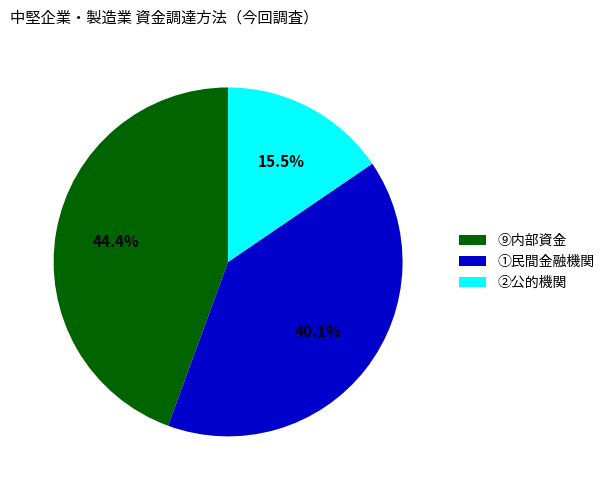

Approximately how many times larger is the value at ②公的機関 compared to ①民間金融機関?

0.4